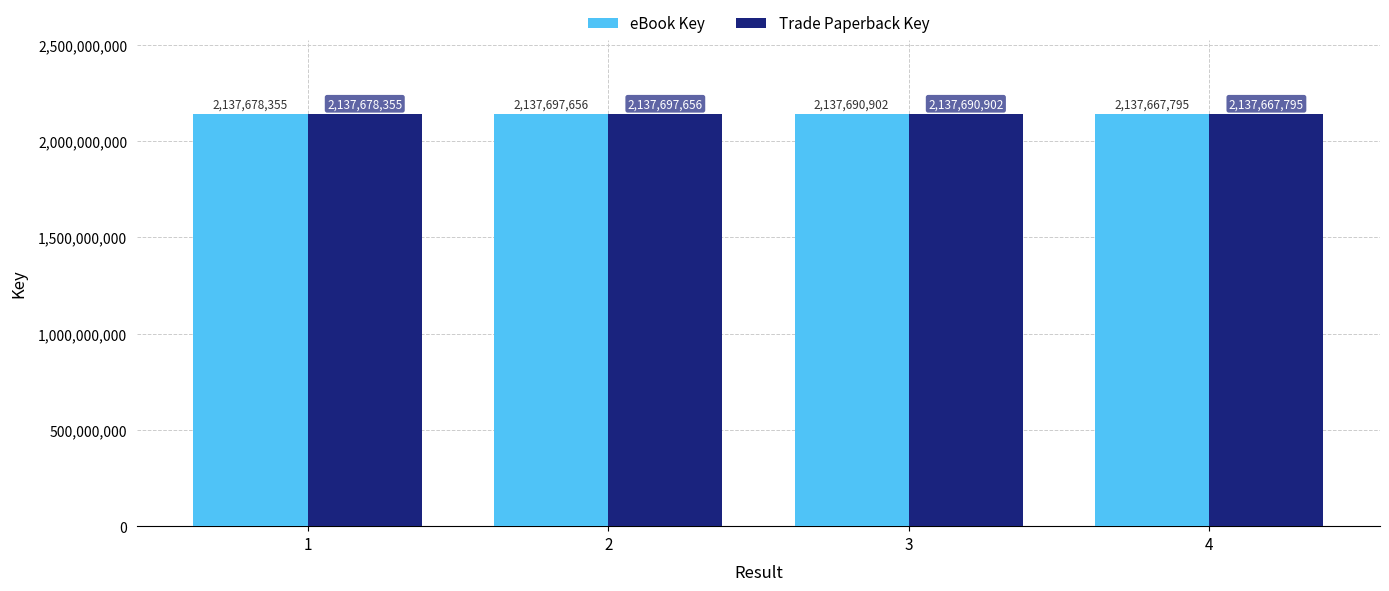

Are the bars grouped side by side (vs. stacked)?

Yes